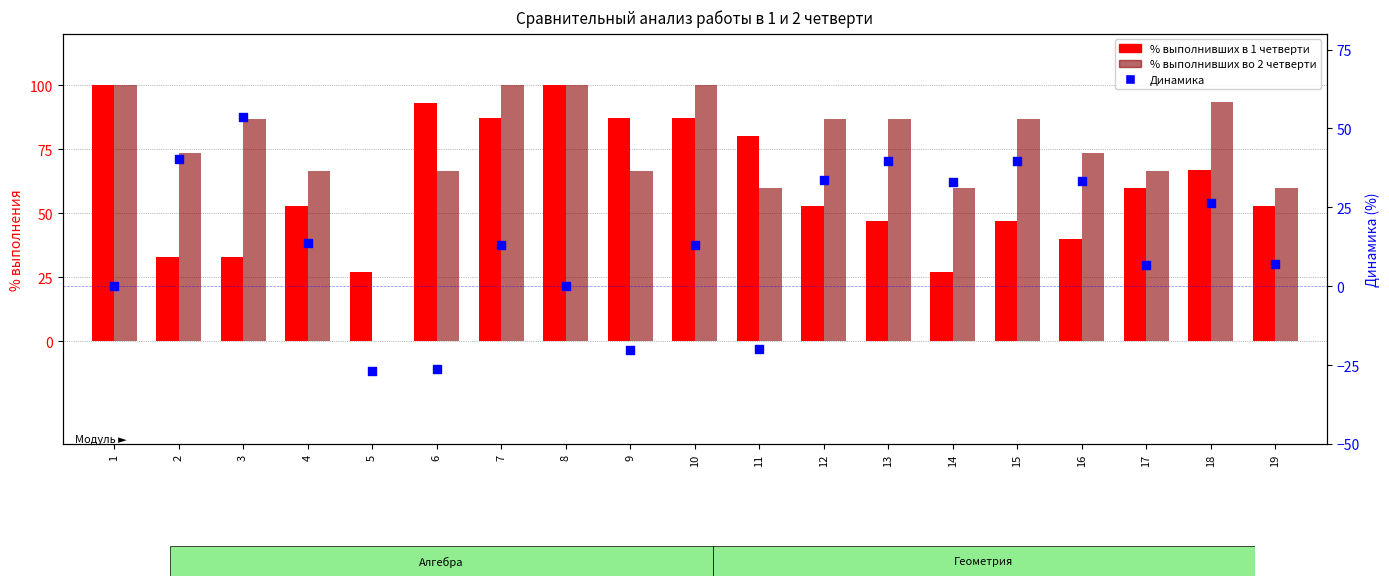

Which series has the widest spread of Y values?

% выполнивших во 2 четверти